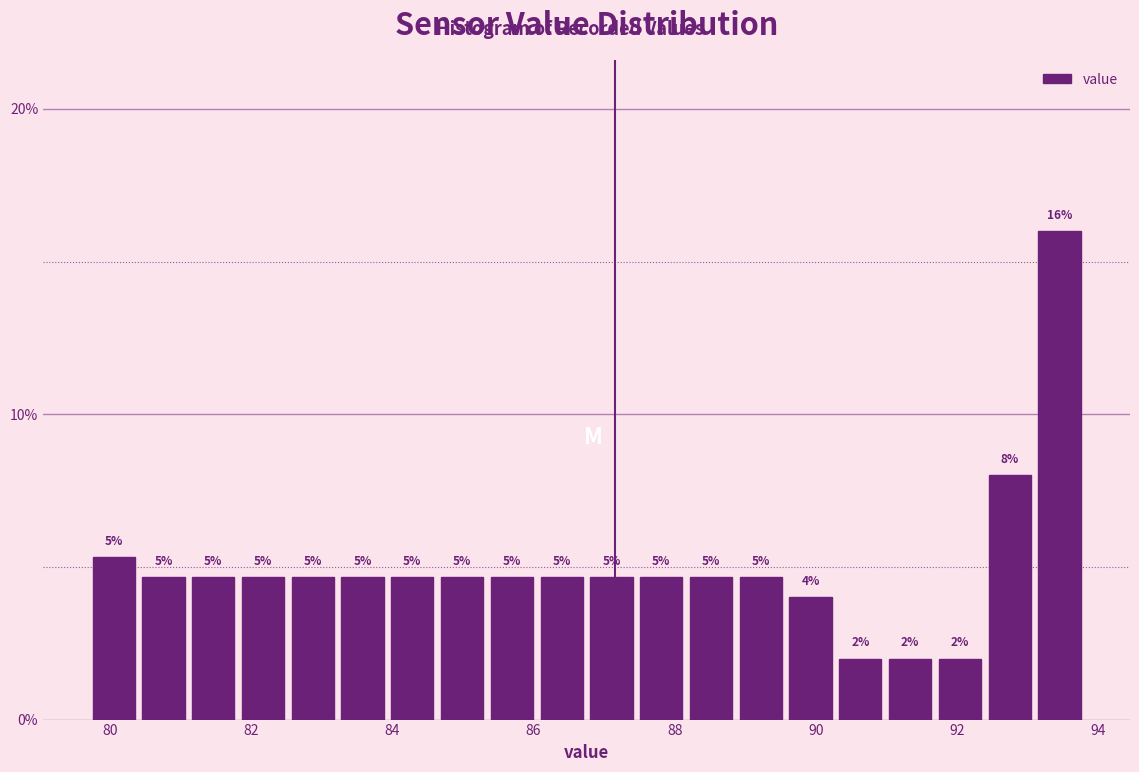

Read against the x-axis, roughly where is the centre of the tallest bar?

93.4